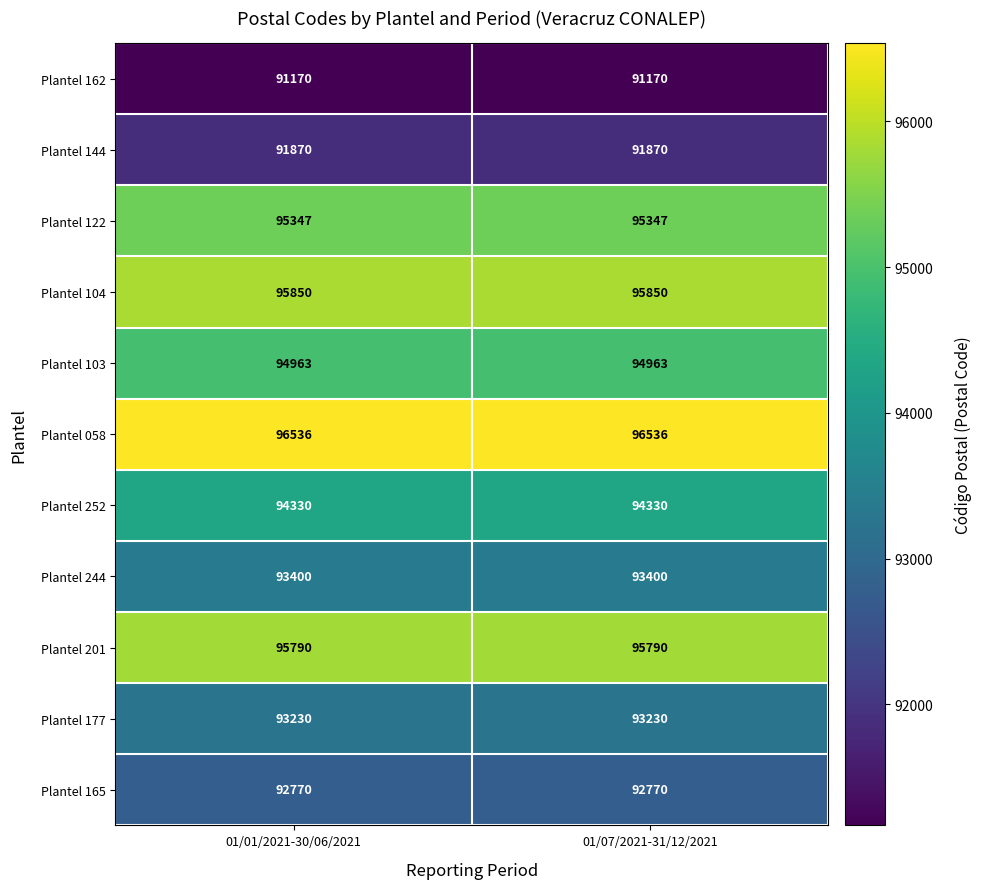

Reading left to right, transcribe all the data shown in this chart.

Plantel 162: 01/01/2021-30/06/2021=91170	01/07/2021-31/12/2021=91170
Plantel 144: 01/01/2021-30/06/2021=91870	01/07/2021-31/12/2021=91870
Plantel 122: 01/01/2021-30/06/2021=95347	01/07/2021-31/12/2021=95347
Plantel 104: 01/01/2021-30/06/2021=95850	01/07/2021-31/12/2021=95850
Plantel 103: 01/01/2021-30/06/2021=94963	01/07/2021-31/12/2021=94963
Plantel 058: 01/01/2021-30/06/2021=96536	01/07/2021-31/12/2021=96536
Plantel 252: 01/01/2021-30/06/2021=94330	01/07/2021-31/12/2021=94330
Plantel 244: 01/01/2021-30/06/2021=93400	01/07/2021-31/12/2021=93400
Plantel 201: 01/01/2021-30/06/2021=95790	01/07/2021-31/12/2021=95790
Plantel 177: 01/01/2021-30/06/2021=93230	01/07/2021-31/12/2021=93230
Plantel 165: 01/01/2021-30/06/2021=92770	01/07/2021-31/12/2021=92770